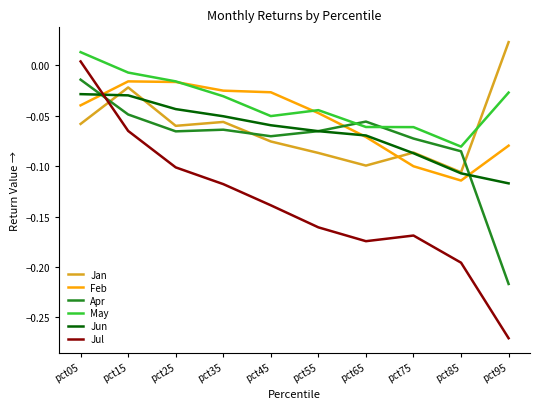

How many interior local peaks does the Jul series have?

1